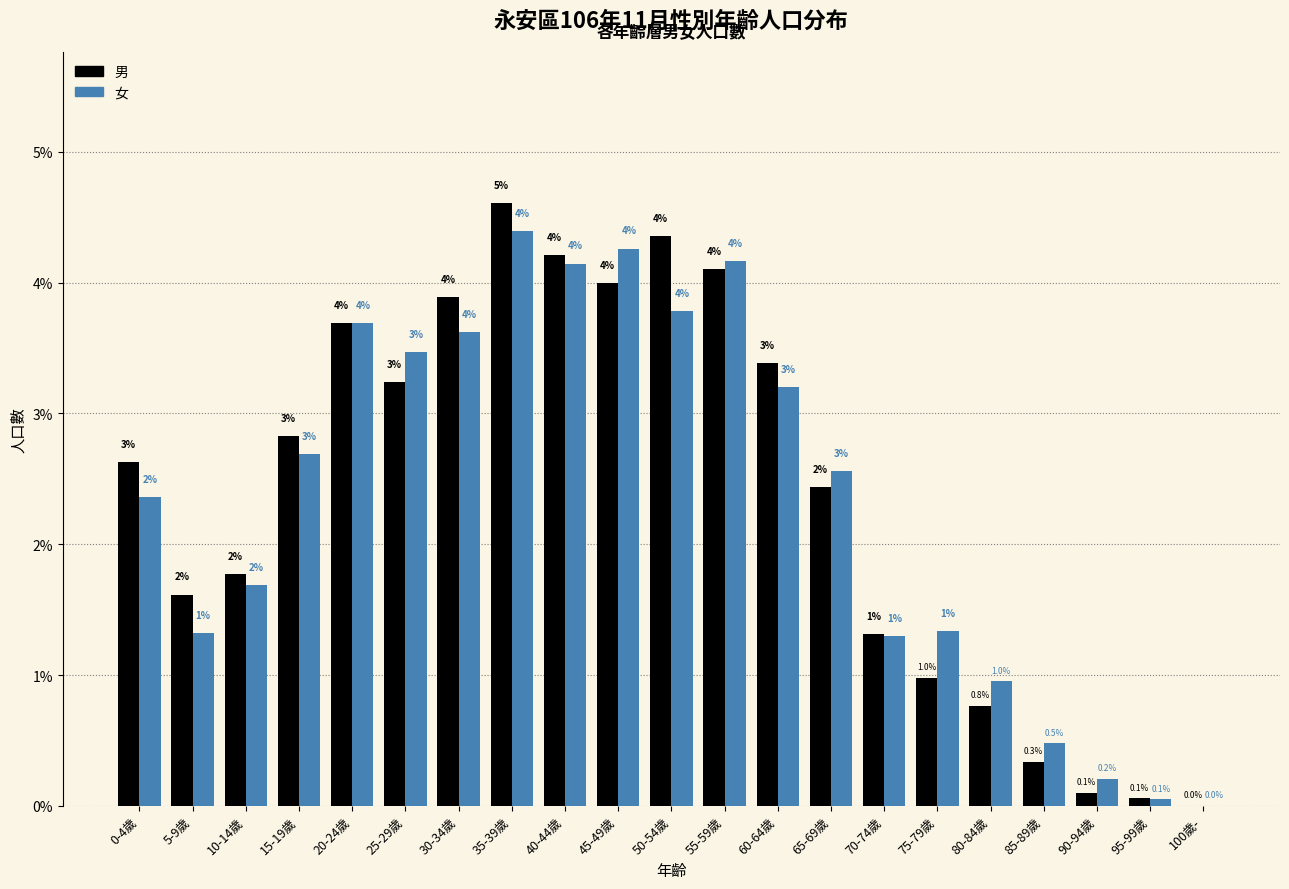

Is it true that 女 equals 2.2 at 10-14歲?

False